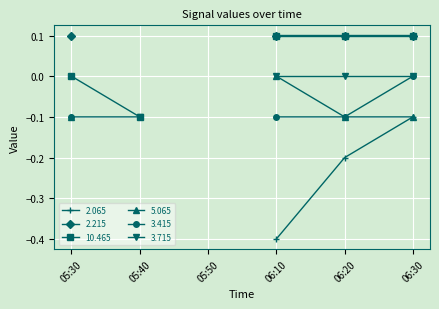

At which category is the sum across all series the highest?

06:30